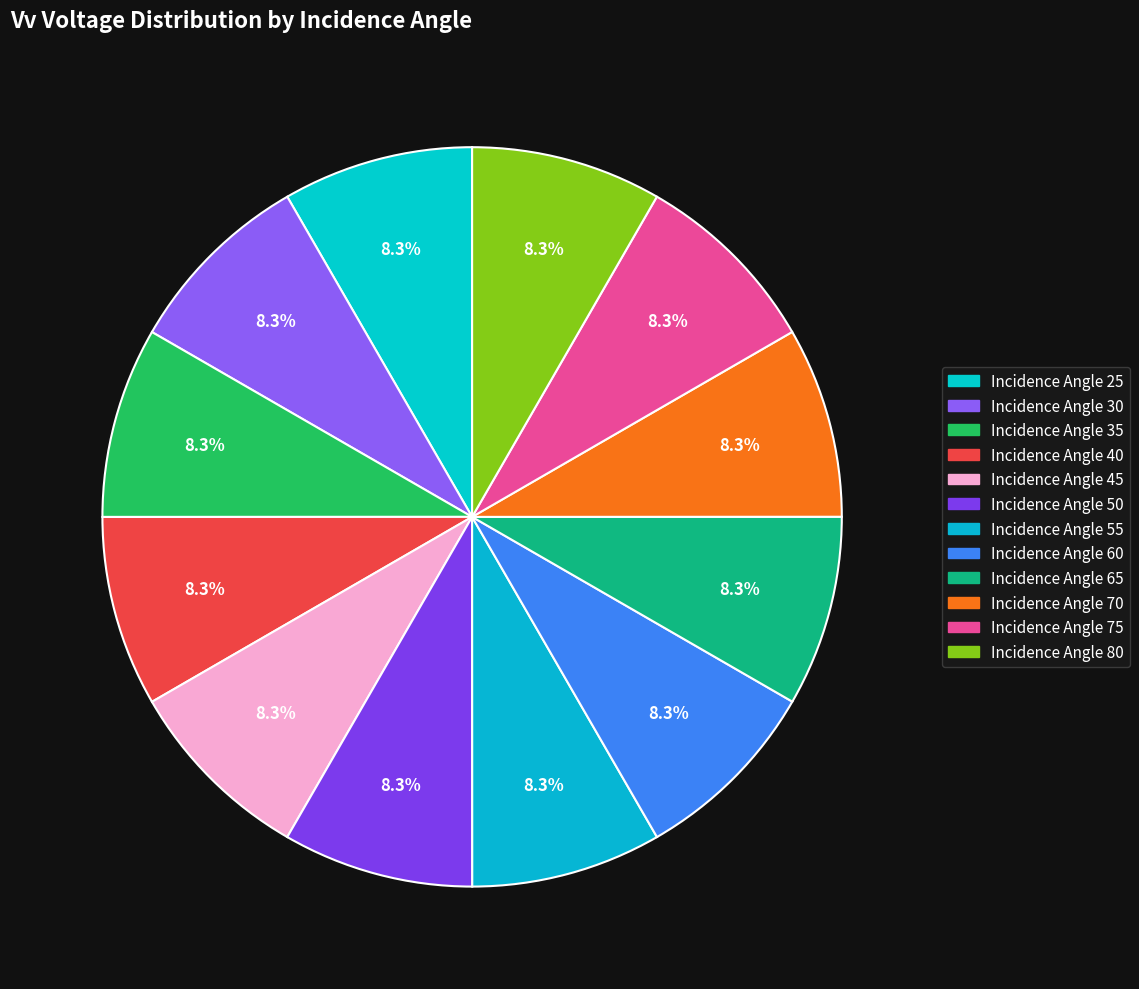

Rank the categories by value from highest to lowest.

Incidence Angle 50, Incidence Angle 60, Incidence Angle 35, Incidence Angle 65, Incidence Angle 25, Incidence Angle 40, Incidence Angle 30, Incidence Angle 70, Incidence Angle 75, Incidence Angle 80, Incidence Angle 45, Incidence Angle 55